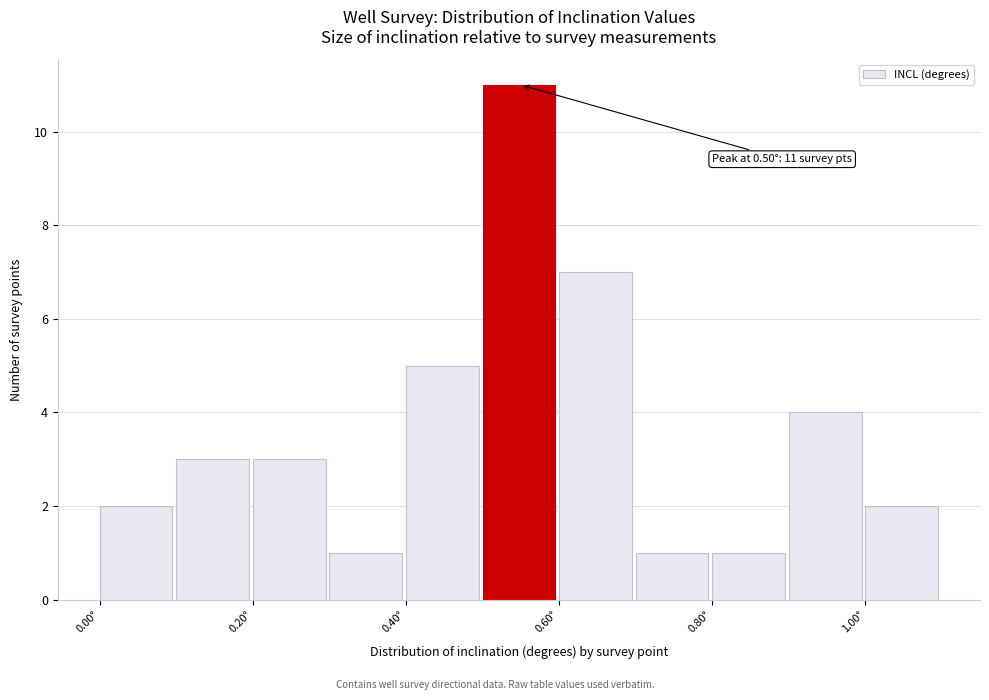

Over which range of the x-axis is the bar tallest?

0.5 to 0.6